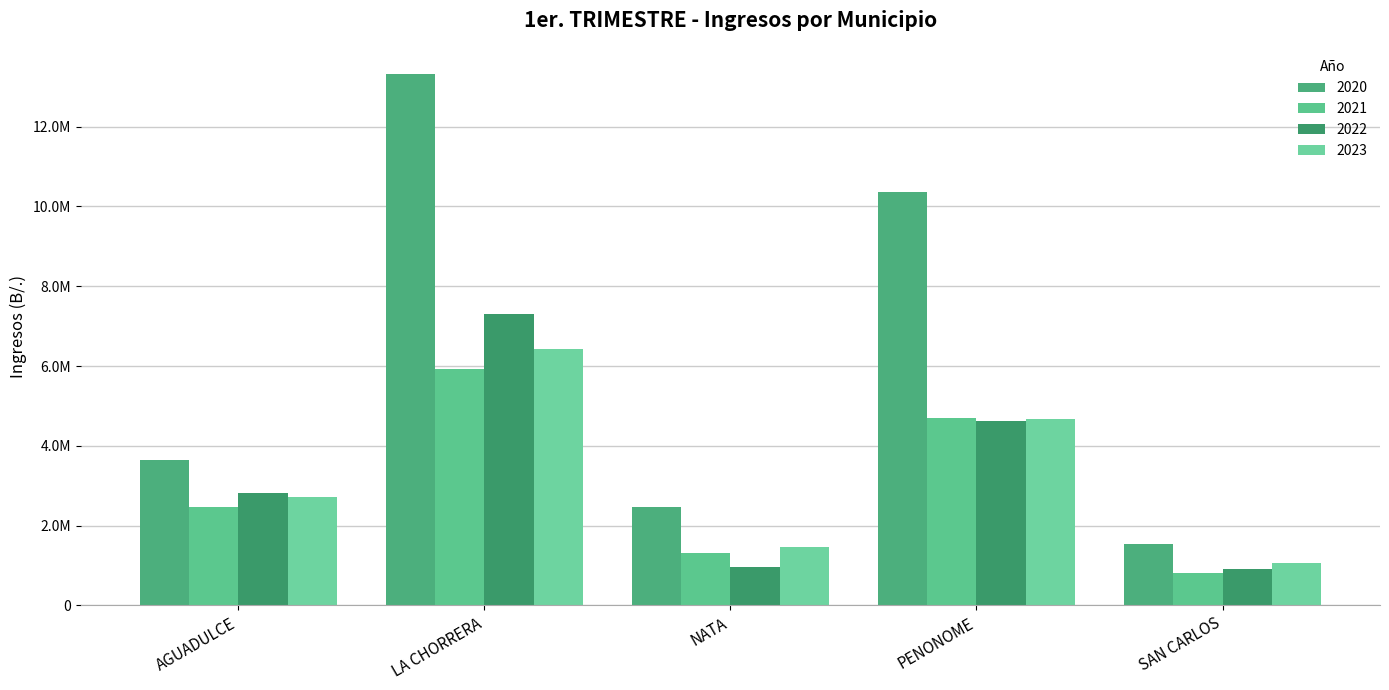

What position from the left is AGUADULCE?

1